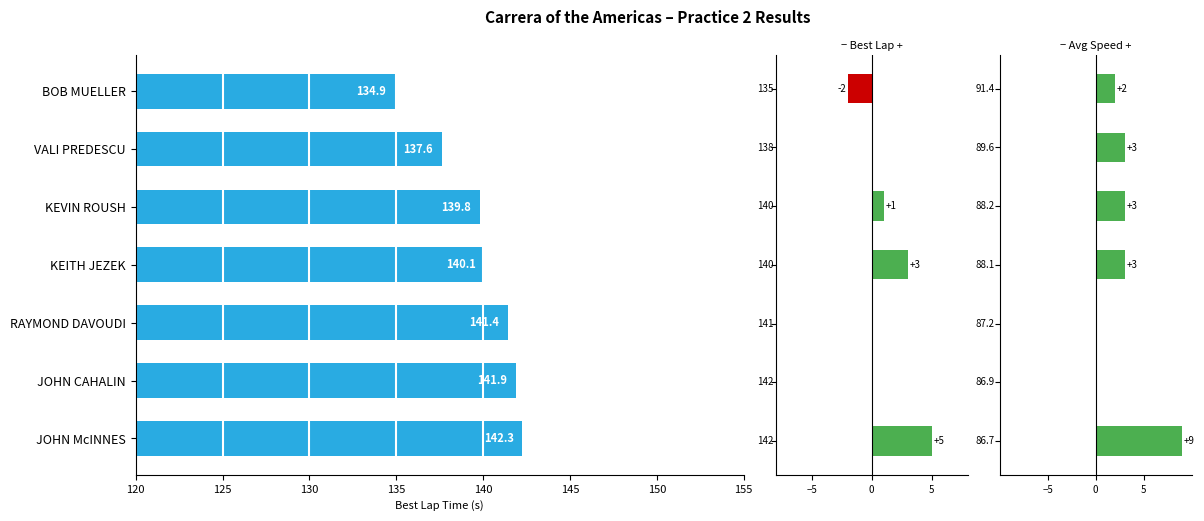

How many values in the Δ Best Lap series exceed 0?

3